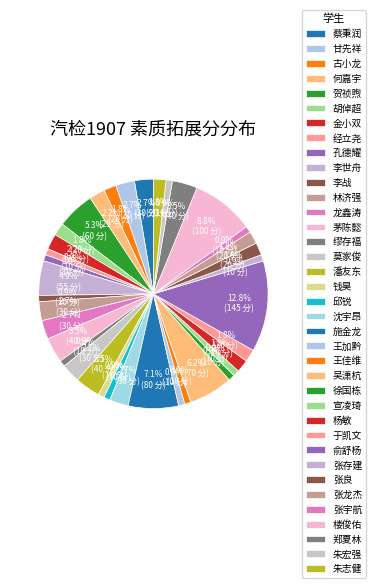

What is the largest slice in the pie chart?

俞舒杨